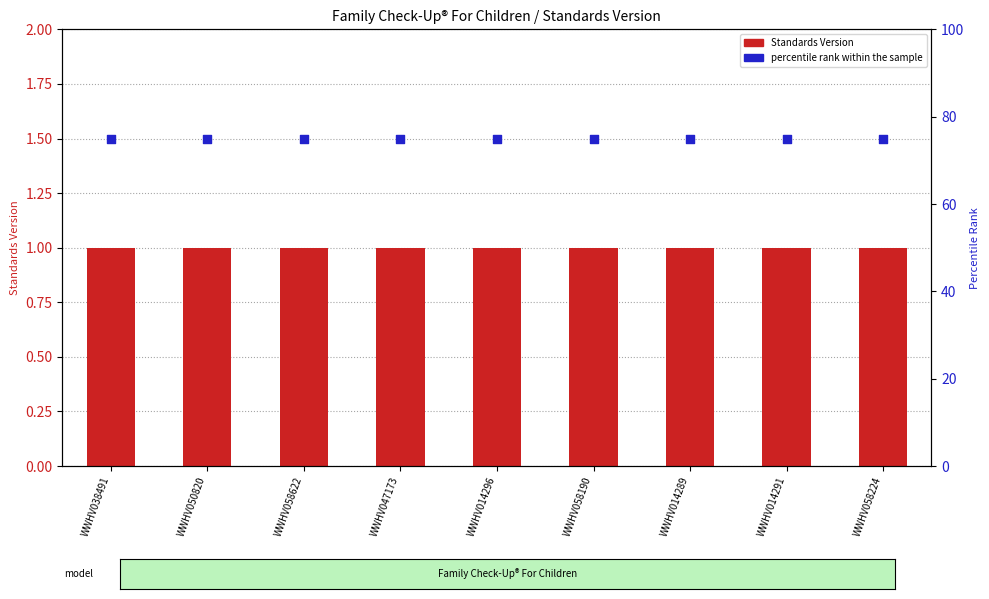

What are all the series names shown in the legend?

Standards Version, percentile rank within the sample